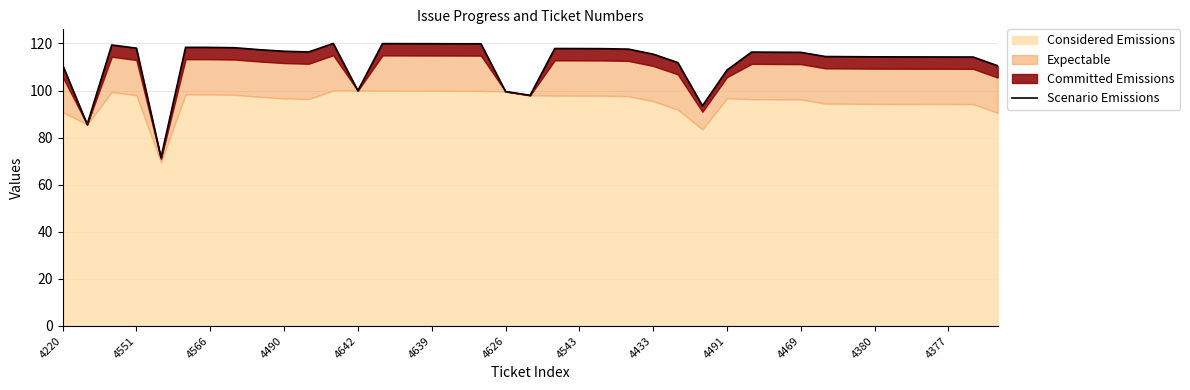

True or false: there are more than 2 points higher than both neighbors.

True